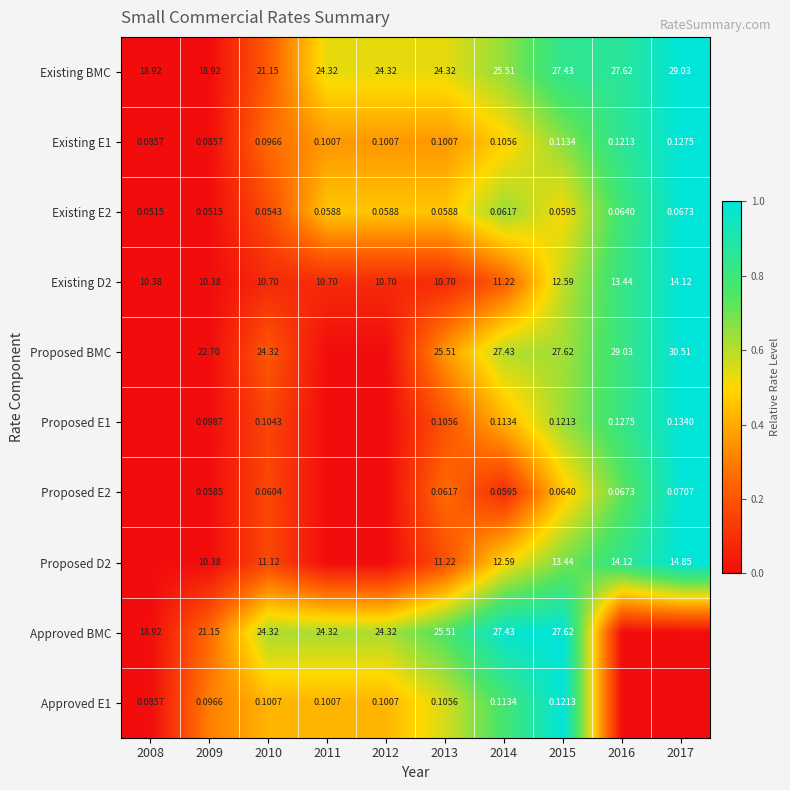

At how many categories does at least one series exceed 0?

9